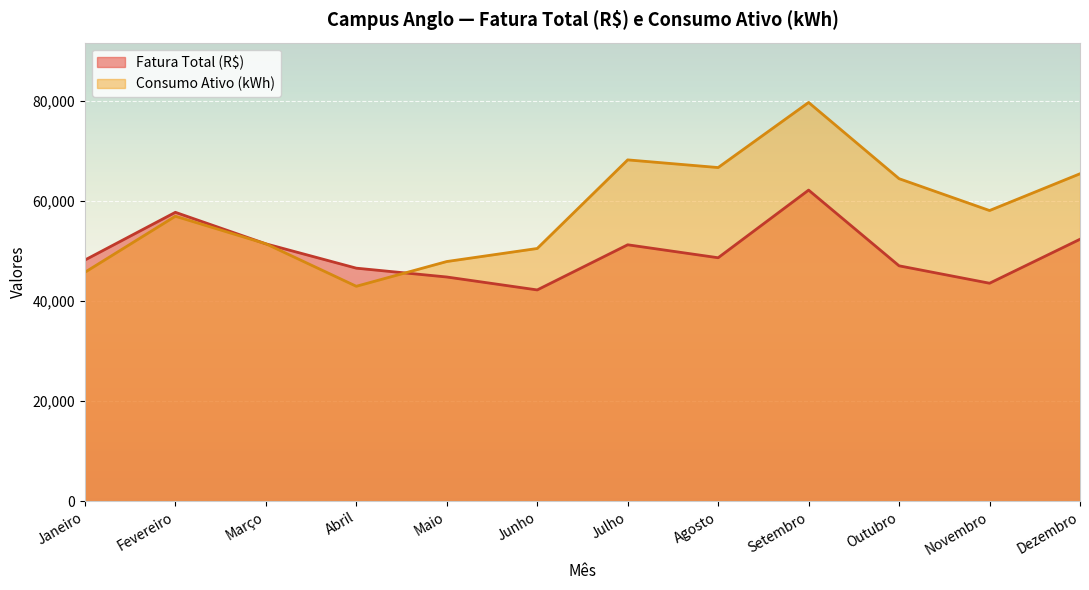

The value of Consumo Ativo (kWh) at Setembro is 42848.8. True or false?

False